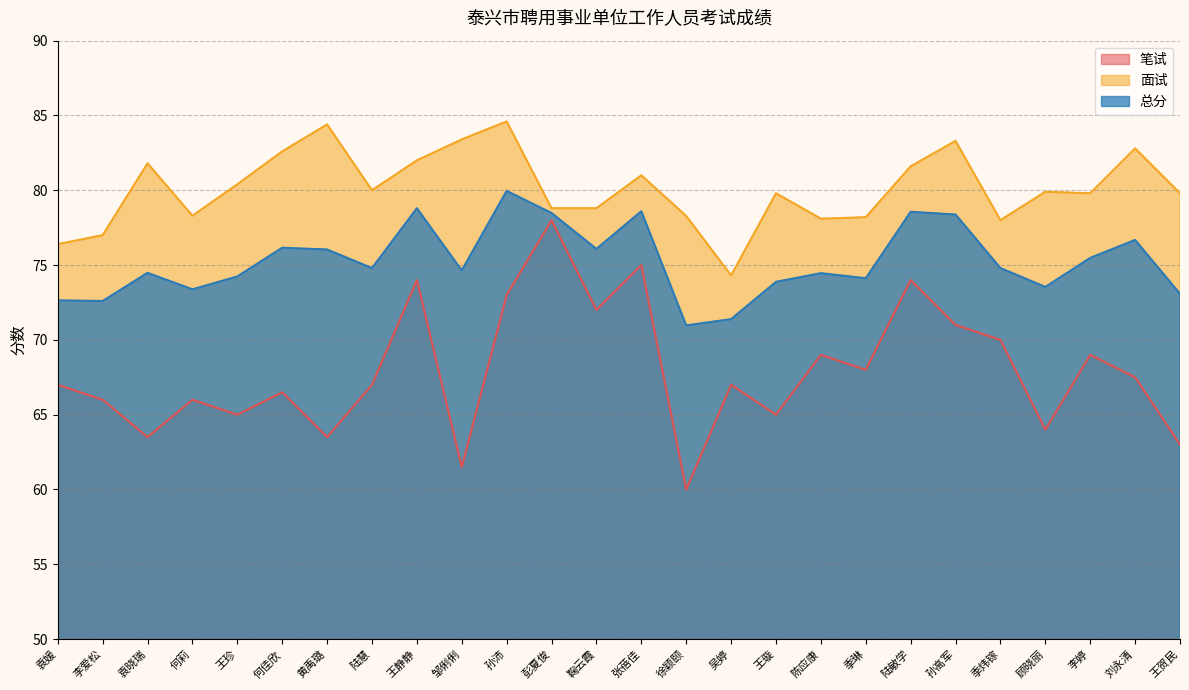

Reading left to right, transcribe all the data shown in this chart.

笔试: 67.0	66.0	63.5	66.0	65.0	66.5	63.5	67.0	74.0	61.5	73.0	78.0	72.0	75.0	60.0	67.0	65.0	69.0	68.0	74.0	71.0	70.0	64.0	69.0	67.5	63.0
面试: 76.4	77.0	81.8	78.3	80.4	82.6	84.4	80.0	82.0	83.4	84.6	78.8	78.8	81.0	78.3	74.3	79.8	78.1	78.2	81.6	83.3	78.0	79.9	79.8	82.8	79.8
总分: 72.6	72.6	74.5	73.4	74.2	76.2	76.0	74.8	78.8	74.6	80.0	78.5	76.1	78.6	71.0	71.4	73.9	74.5	74.1	78.6	78.4	74.8	73.5	75.5	76.7	73.1